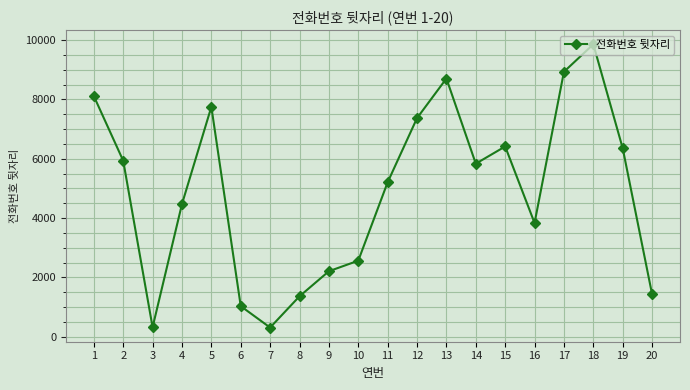

What is the value of the 13th point from the left?

8703